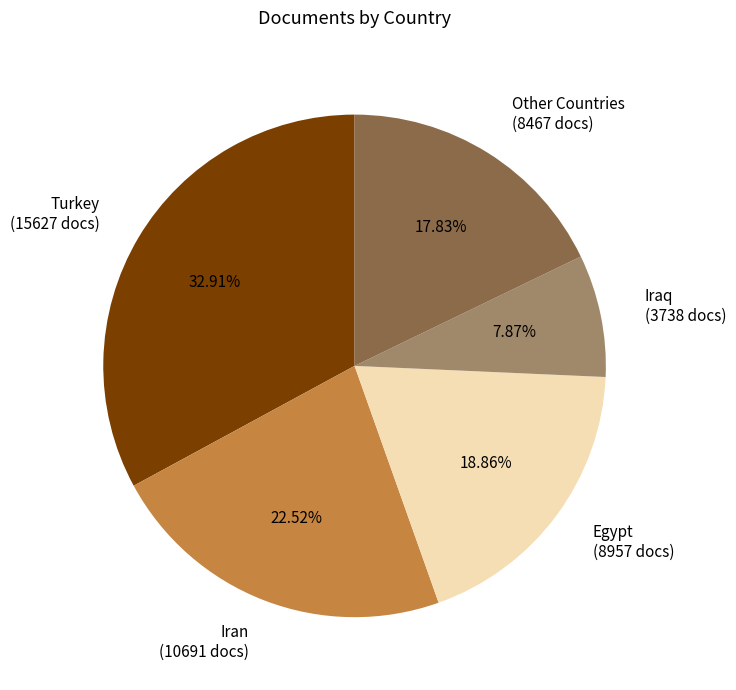

Count the number of slices in the pie.

5